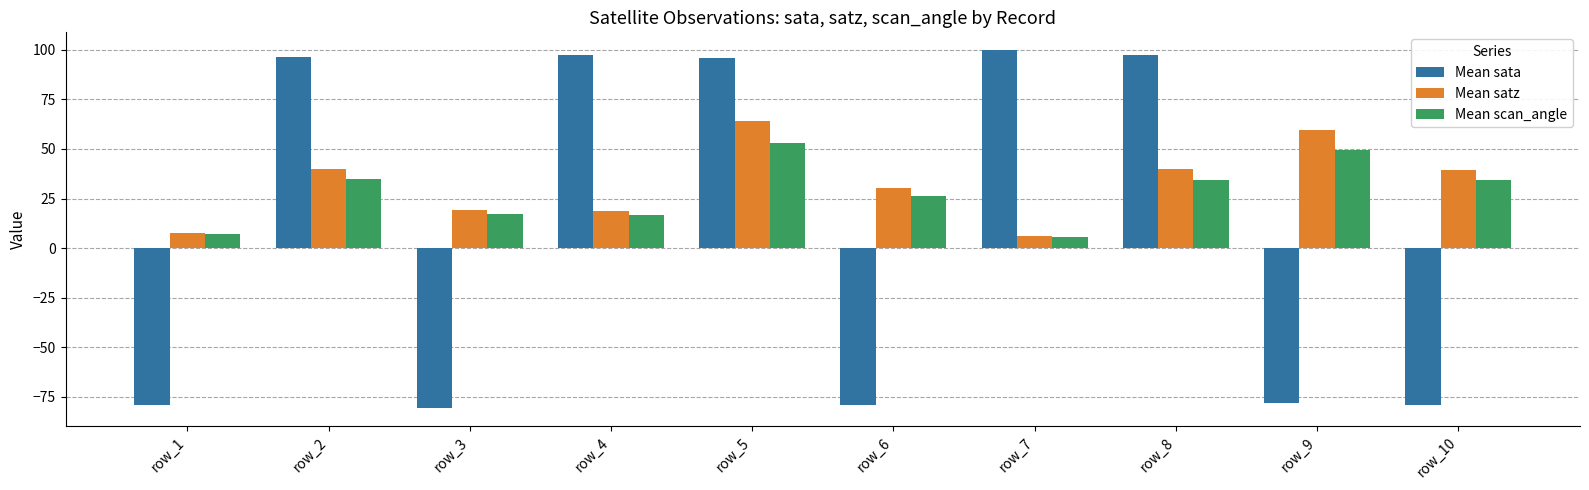

How many bars are there in each group?

3